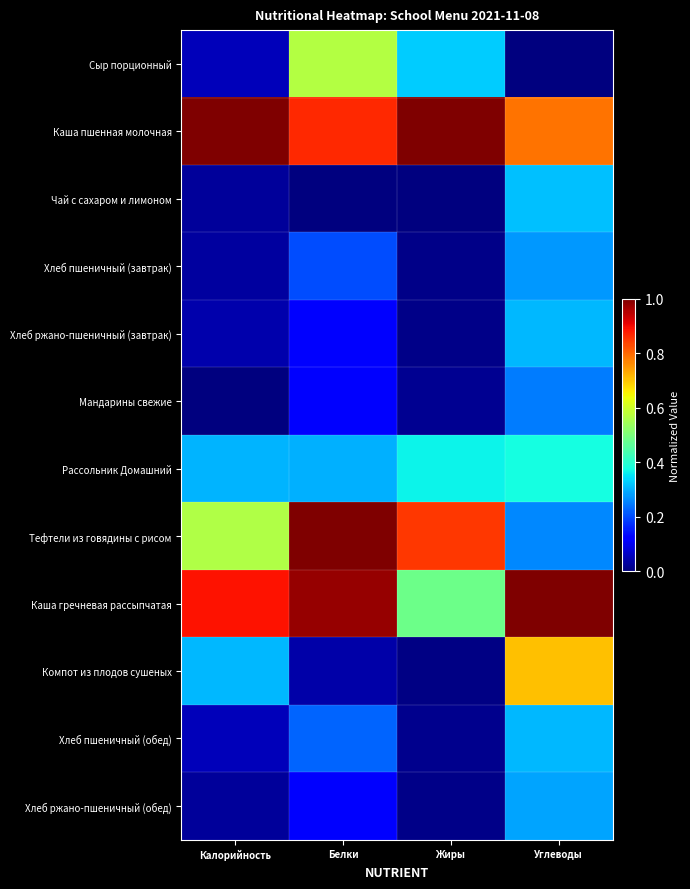

Reading left to right, list all the values displayed in this chart.

Сыр порционный: Калорийность=0.1	Белки=0.6	Жиры=0.3	Углеводы=0.0
Каша пшенная молочная: Калорийность=1.0	Белки=0.9	Жиры=1.0	Углеводы=0.8
Чай с сахаром и лимоном: Калорийность=0.0	Белки=0.0	Жиры=0.0	Углеводы=0.3
Хлеб пшеничный (завтрак): Калорийность=0.0	Белки=0.2	Жиры=0.0	Углеводы=0.3
Хлеб ржано-пшеничный (завтрак): Калорийность=0.0	Белки=0.1	Жиры=0.0	Углеводы=0.3
Мандарины свежие: Калорийность=0.0	Белки=0.1	Жиры=0.0	Углеводы=0.2
Рассольник Домашний: Калорийность=0.3	Белки=0.3	Жиры=0.4	Углеводы=0.4
Тефтели из говядины с рисом: Калорийность=0.6	Белки=1.0	Жиры=0.8	Углеводы=0.3
Каша гречневая рассыпчатая: Калорийность=0.9	Белки=1.0	Жиры=0.5	Углеводы=1.0
Компот из плодов сушеных: Калорийность=0.3	Белки=0.0	Жиры=0.0	Углеводы=0.7
Хлеб пшеничный (обед): Калорийность=0.1	Белки=0.2	Жиры=0.0	Углеводы=0.3
Хлеб ржано-пшеничный (обед): Калорийность=0.0	Белки=0.1	Жиры=0.0	Углеводы=0.3